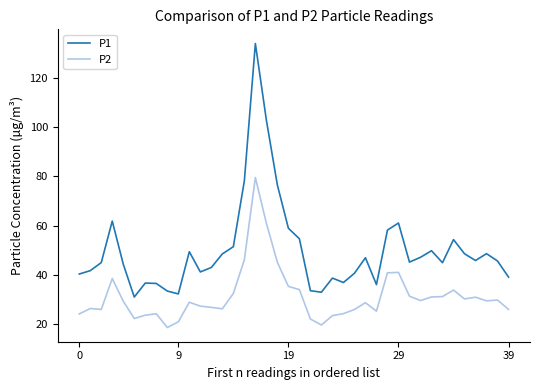

Which series has the widest spread of values?

P1